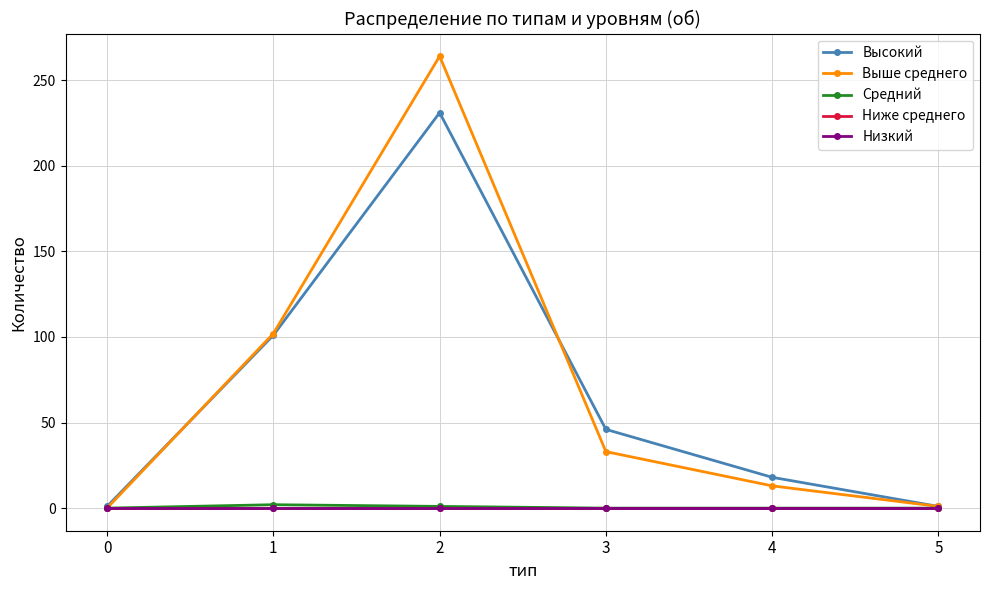

True or false: Низкий has more than 1 points higher than both neighbors.

False